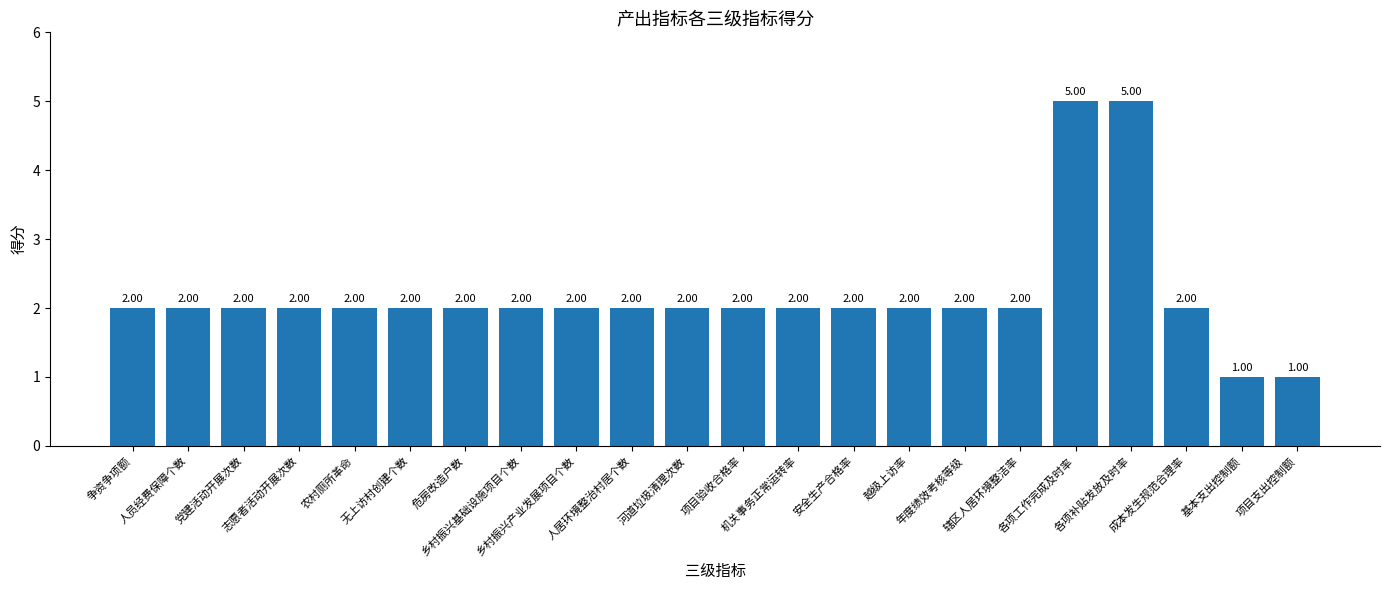

What is the difference between the values at 安全生产合格率 and 基本支出控制额?

1